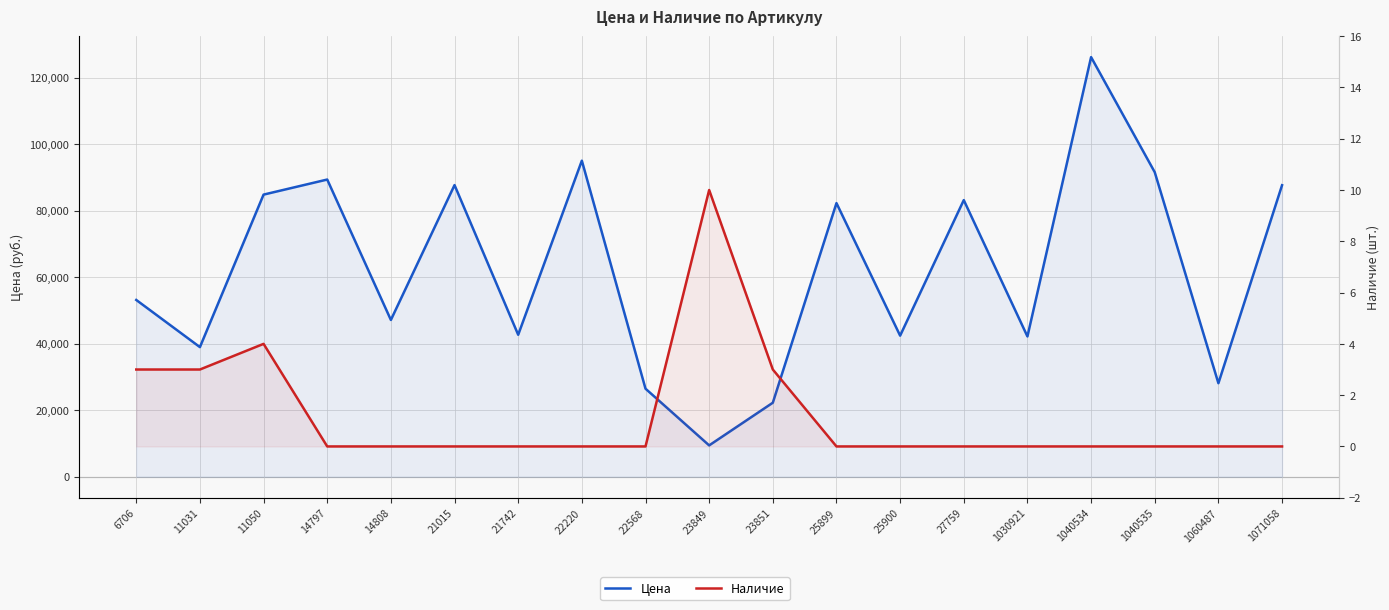

How many lines are shown in the chart?

2